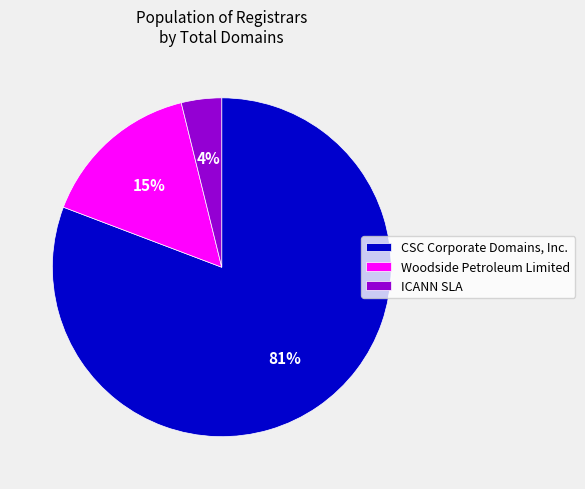

Does Woodside Petroleum Limited represent more than half of the total?

No